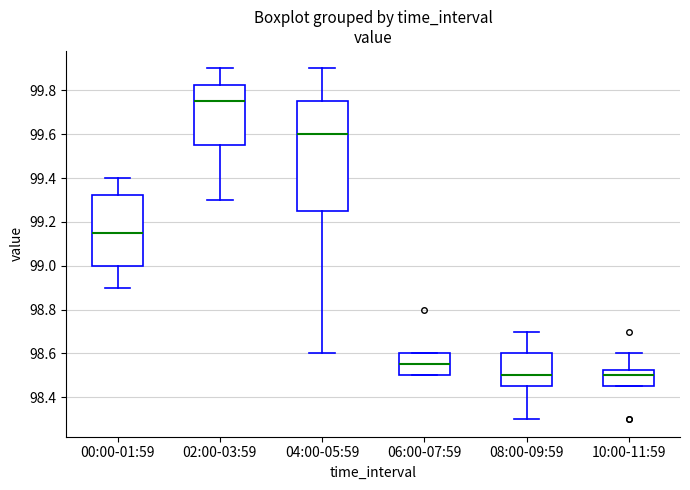

Reading left to right, transcribe this box plot: for each box, give where its median line is, the range the box spans, and where its two whiskers end, as read against the y-axis. The values are not printed on the chart, so give them approximately, as read against the axis.

00:00-01:59: median 99.16, box 99.00 to 99.32, whiskers 98.90 to 99.40
02:00-03:59: median 99.76, box 99.56 to 99.82, whiskers 99.30 to 99.90
04:00-05:59: median 99.60, box 99.26 to 99.76, whiskers 98.60 to 99.90
06:00-07:59: median 98.56, box 98.50 to 98.60, whiskers 98.50 to 98.60
08:00-09:59: median 98.50, box 98.46 to 98.60, whiskers 98.30 to 98.70
10:00-11:59: median 98.50, box 98.46 to 98.52, whiskers 98.46 to 98.60